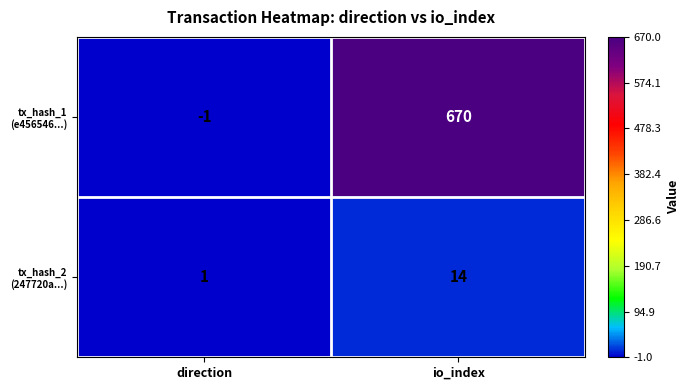

Which label corresponds to the largest value in the chart?

io_index